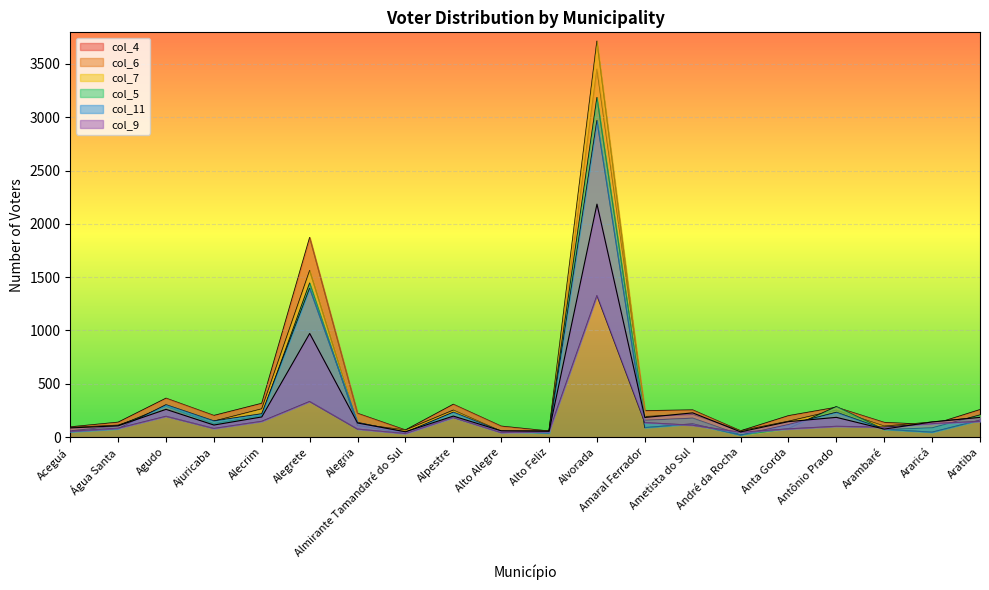

Which series has the largest range (max minus min)?

col_6